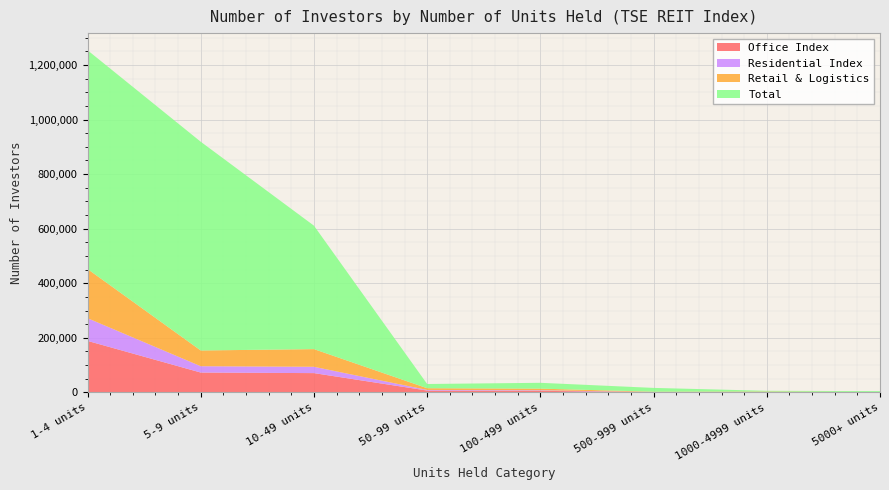

Which category has the highest value in the Office Index series?

1-4 units